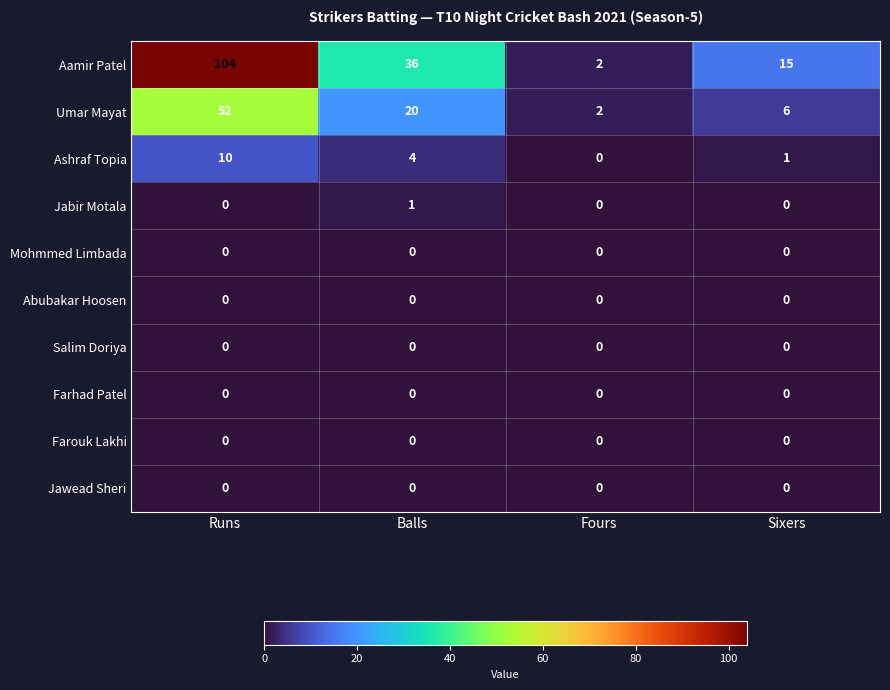

How many data points does each series have?

4